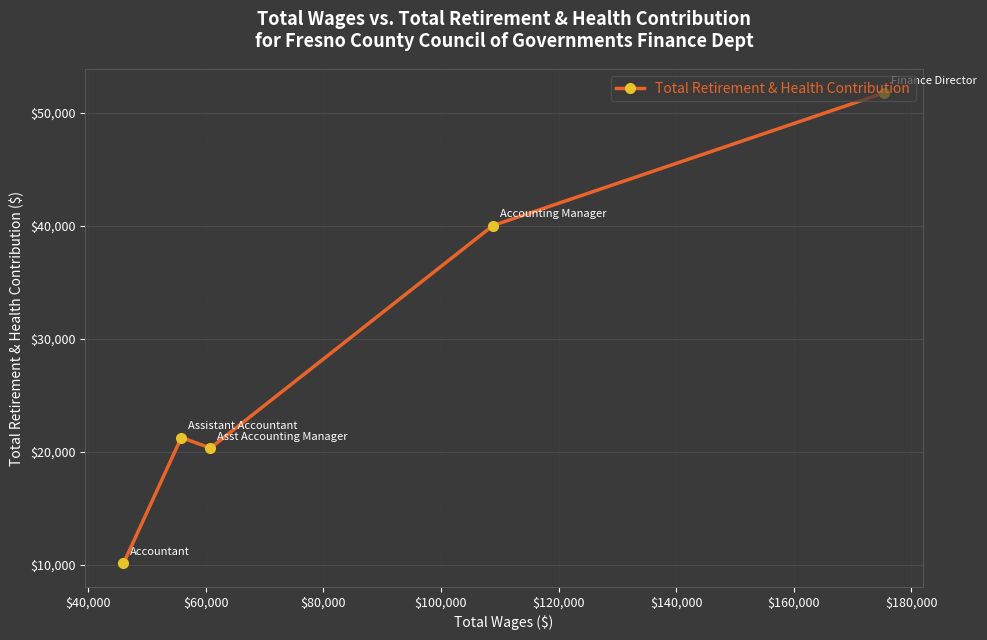

What is the sum of all values?

143537